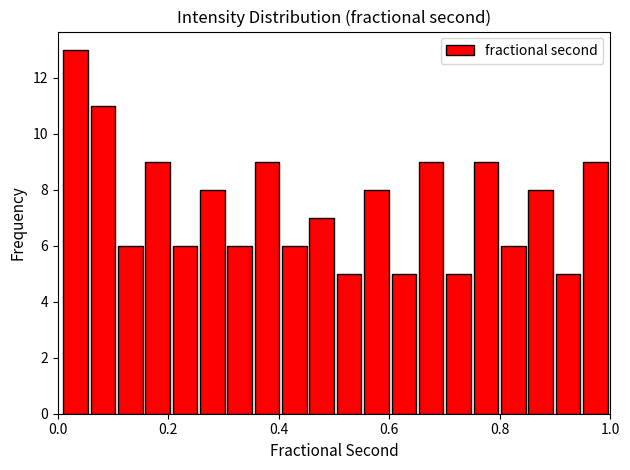

Around what value on the x-axis is the tallest bar? Give the approximate position of its centre, as read against the axis.

0.04